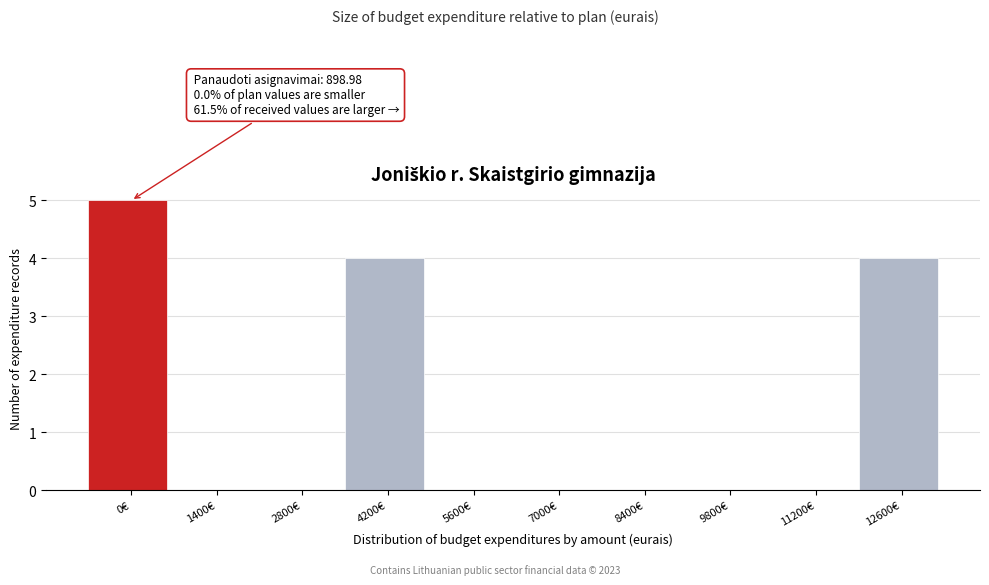

Reading left to right, extract all data points from this chart.

0€=5	1400€=0	2800€=0	4200€=4	5600€=0	7000€=0	8400€=0	9800€=0	11200€=0	12600€=4